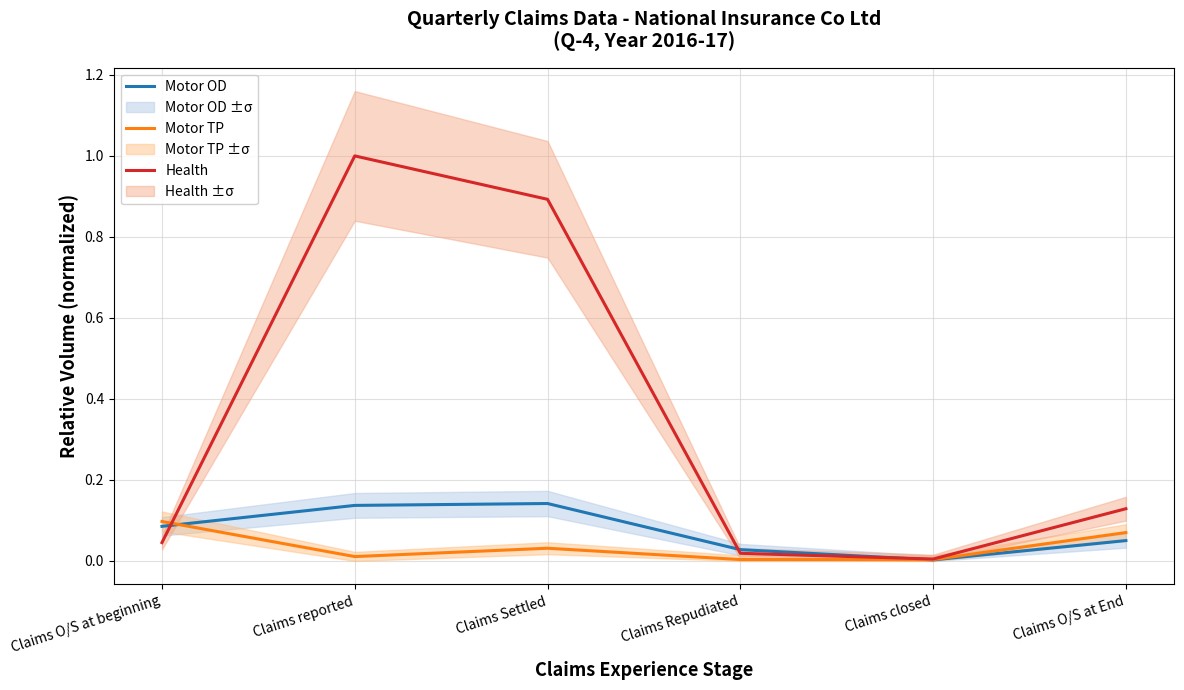

How many times do Motor TP and Motor OD cross each other?

2